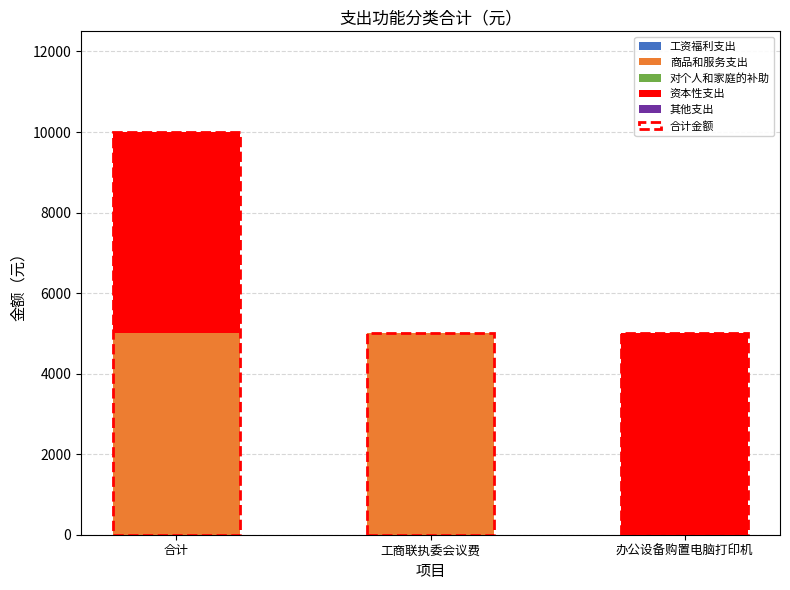

Reading left to right, transcribe the values for 商品和服务支出.

合计=5000	工商联执委会议费=5000	办公设备购置电脑打印机=0